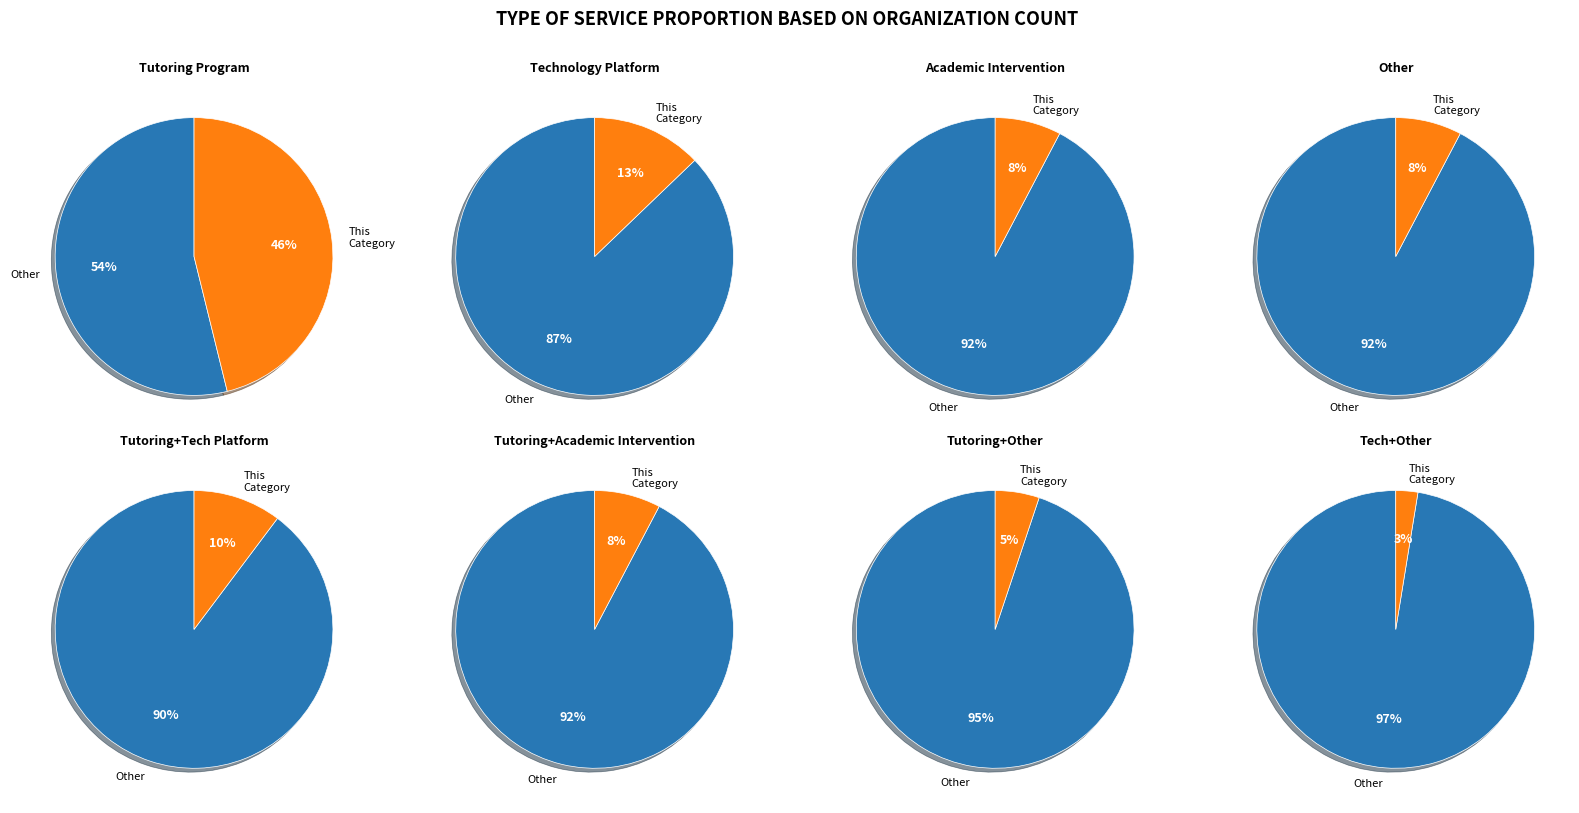

True or false: Technology Platform, Other accounts for 3% of the total.

True